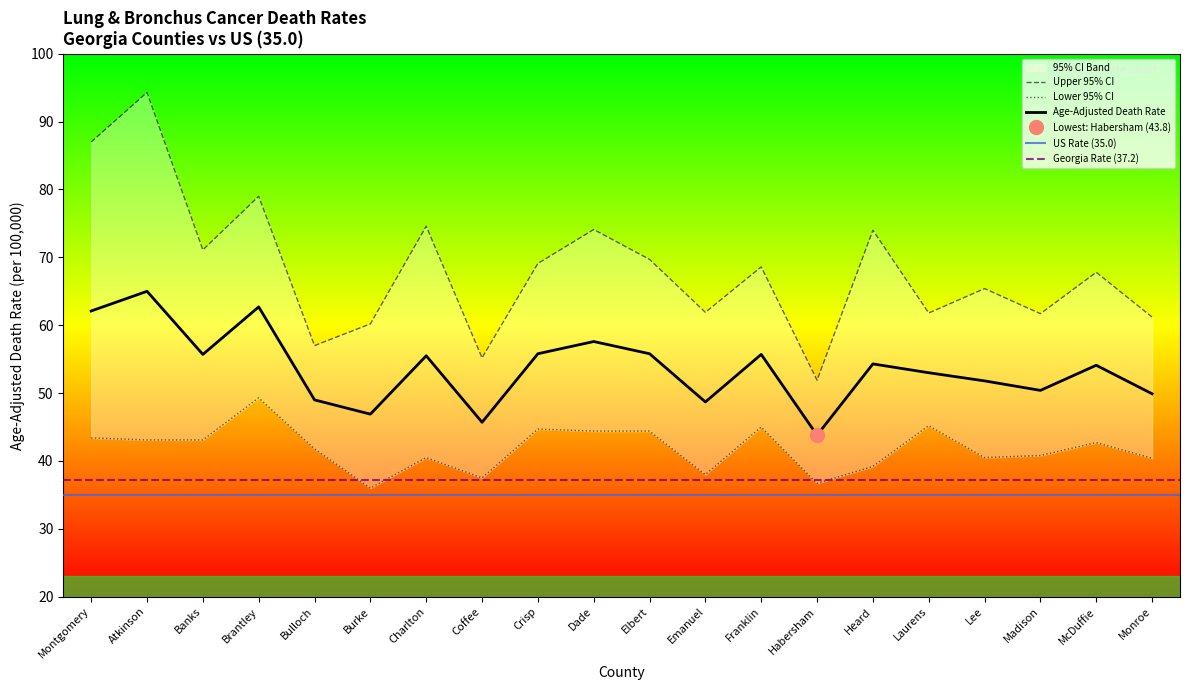

The Lower 95% CI series shows 43.1 at Atkinson. True or false?

True